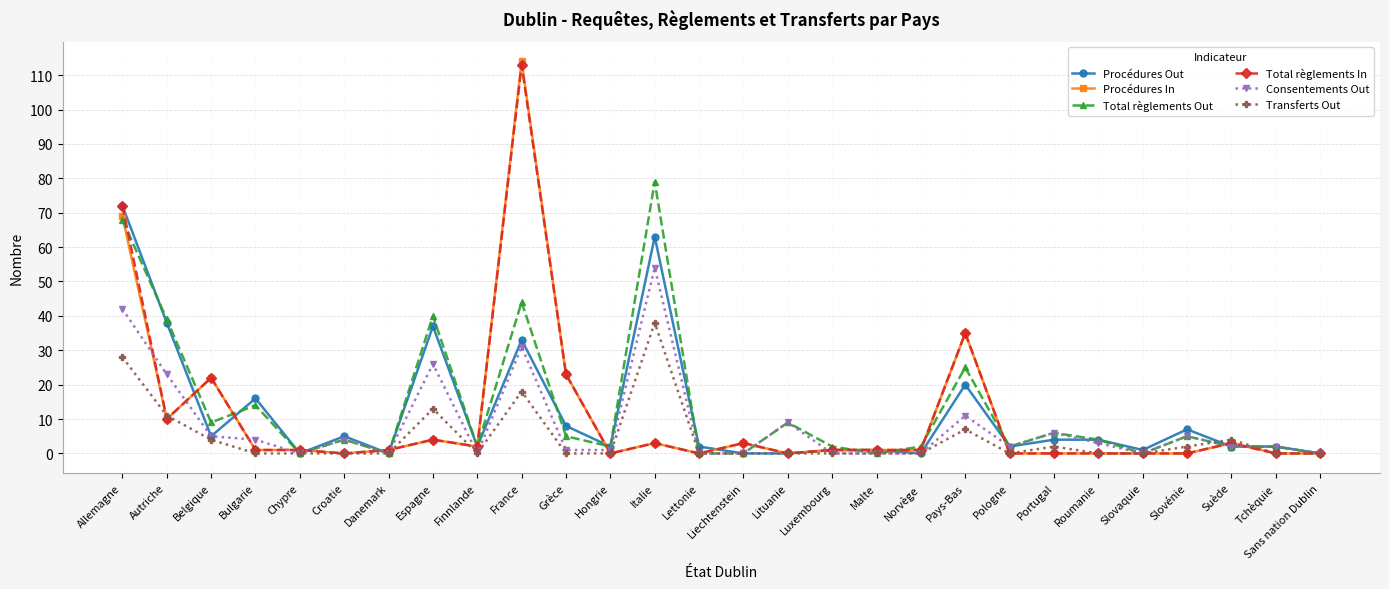

What is the average value of the Total règlements Out series?

13